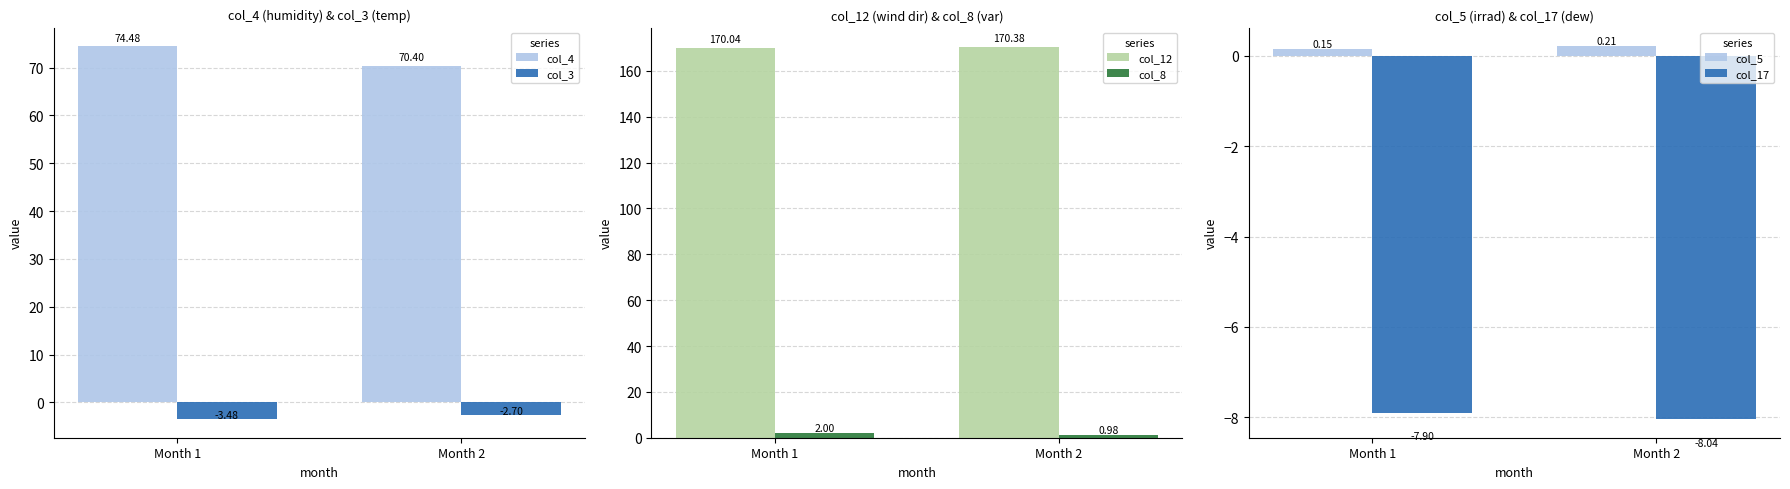

The value of col_5 at Month 2 is 0.2. True or false?

True